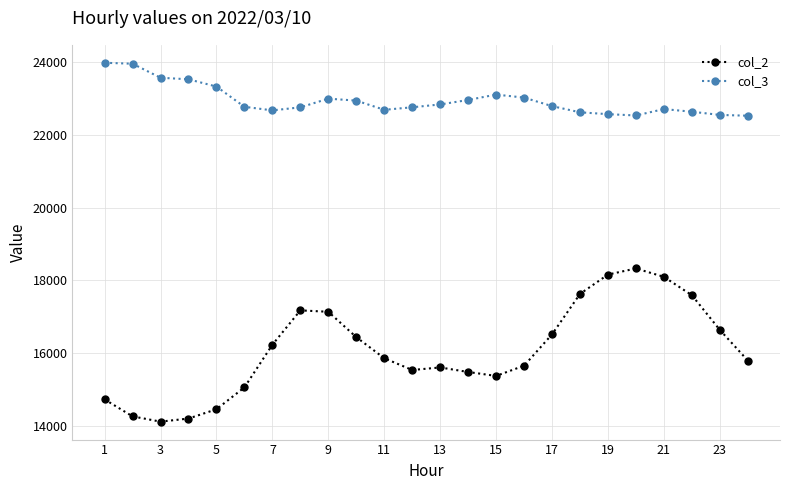

What is the value of the col_3 point at the 20th from the left?

22539